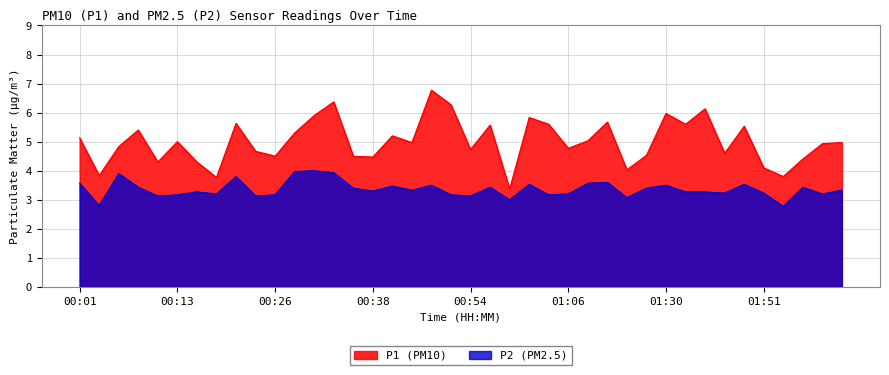

What is the total value across all series at 01:43?

9.4